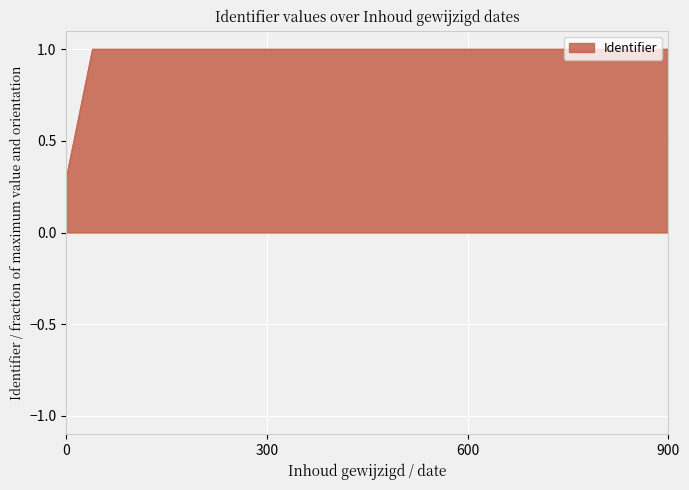

What is the maximum value shown in the chart?

1.0